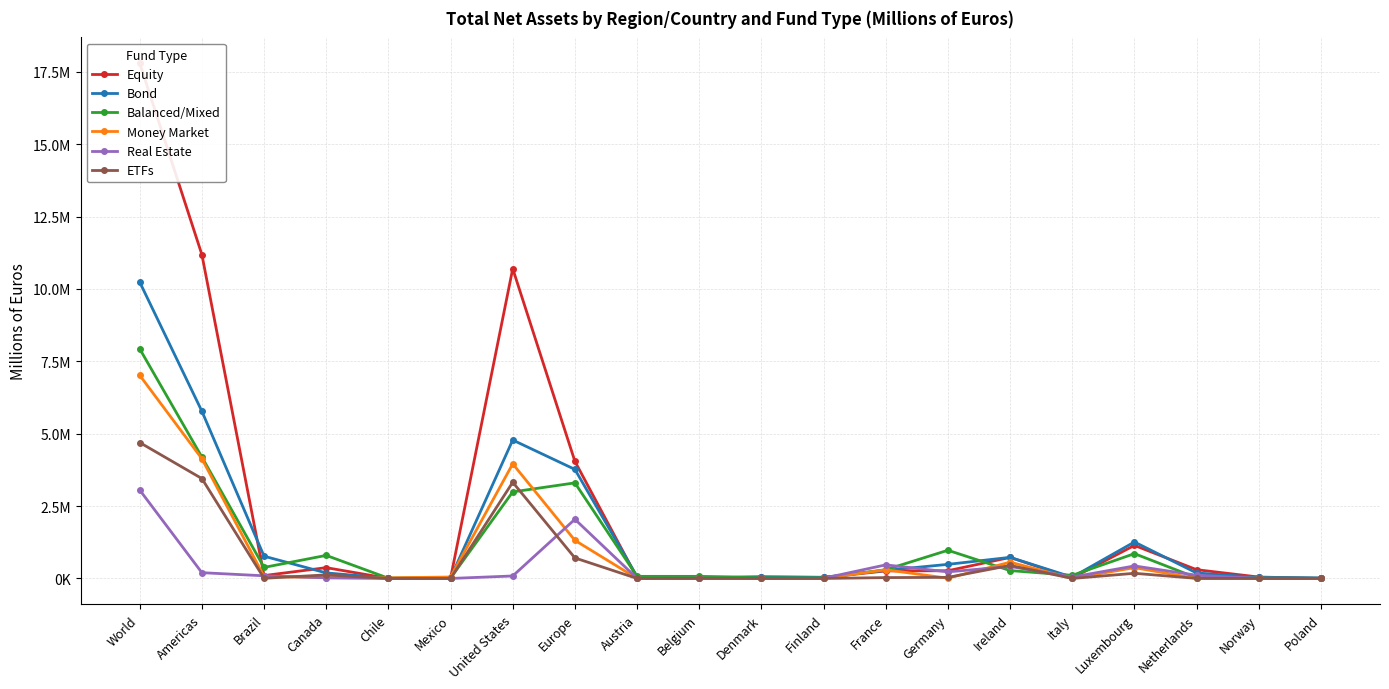

At which category is the sum across all series the highest?

World